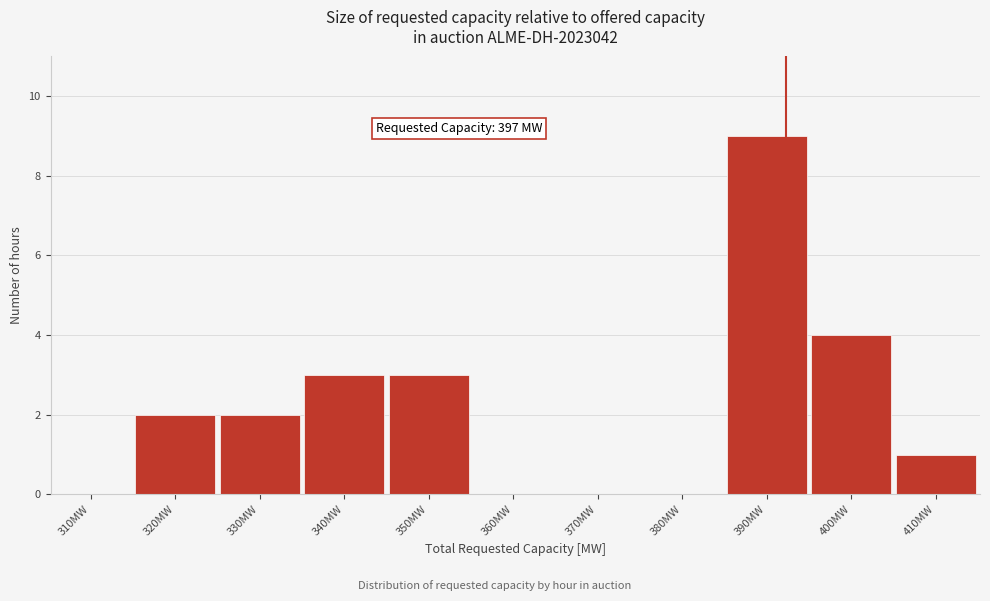

Reading left to right, what are all the values shown in this chart?

310MW=0	320MW=2	330MW=2	340MW=3	350MW=3	360MW=0	370MW=0	380MW=0	390MW=9	400MW=4	410MW=1